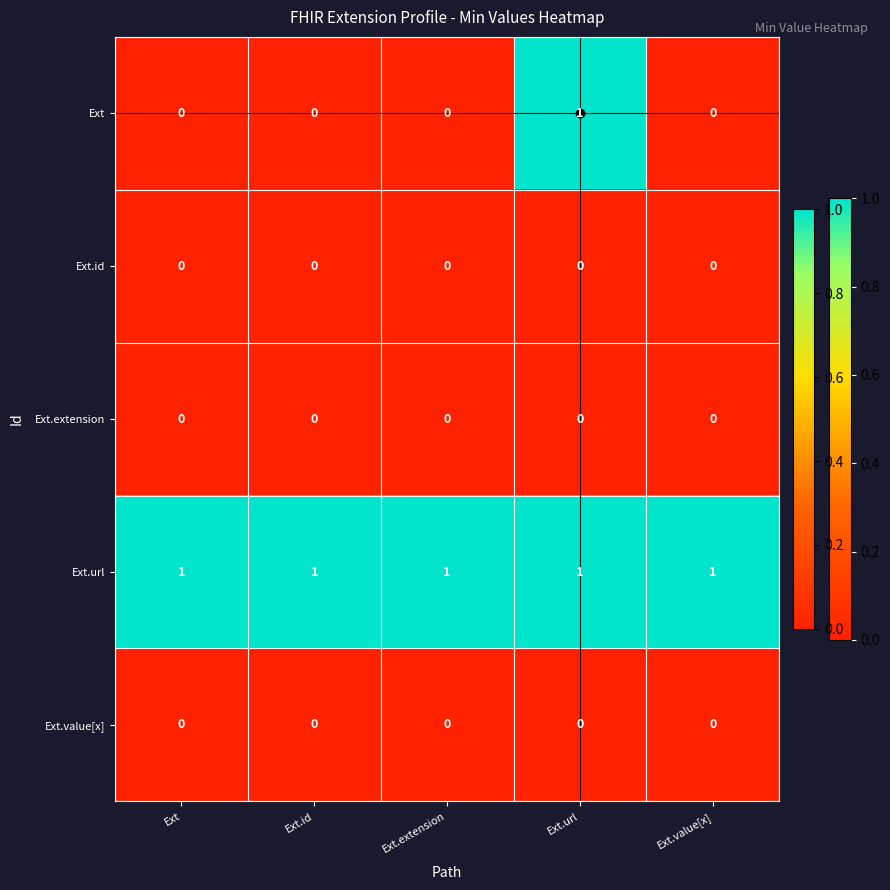

Which series has the largest range (max minus min)?

Ext